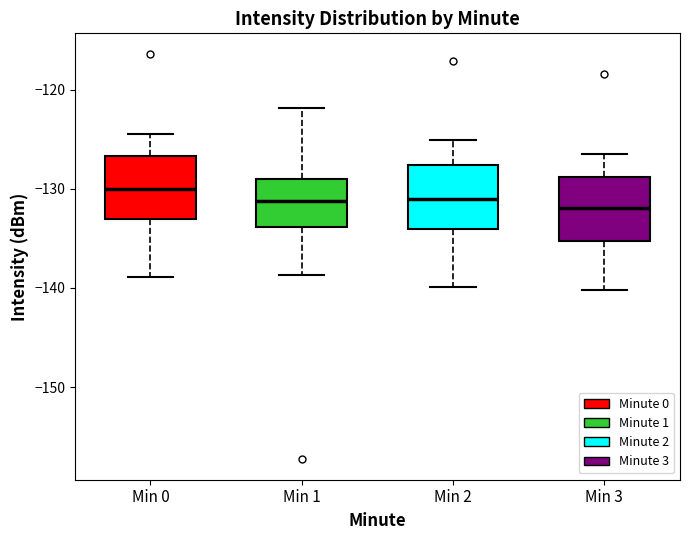

Reading left to right, transcribe this box plot: for each box, give where its median line is, the range the box spans, and where its two whiskers end, as read against the y-axis. The values are not printed on the chart, so give them approximately, as read against the axis.

Min 0: median -130, box -133 to -127, whiskers -139 to -124
Min 1: median -131, box -134 to -129, whiskers -139 to -122
Min 2: median -131, box -134 to -128, whiskers -140 to -125
Min 3: median -132, box -135 to -129, whiskers -140 to -126